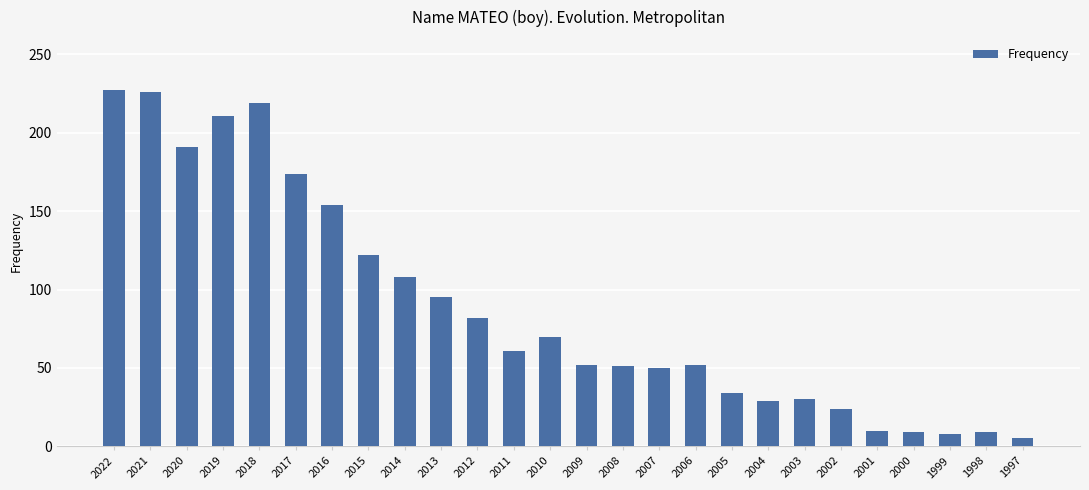

What is the difference between the values at 2008 and 2010?

19